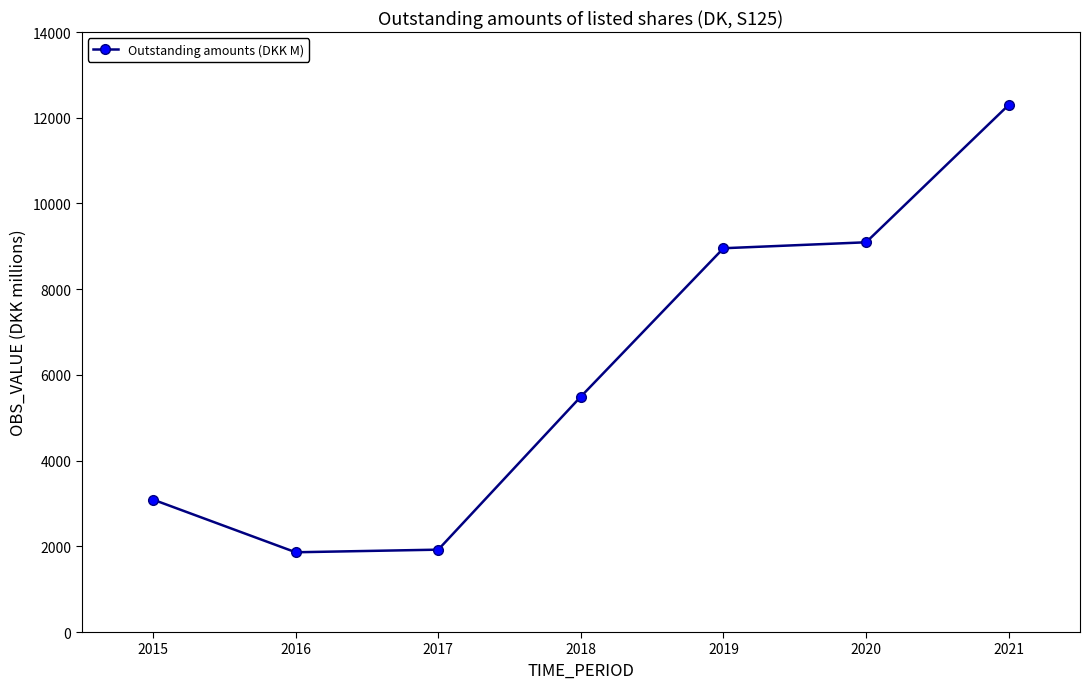

How many lines are shown in the chart?

1